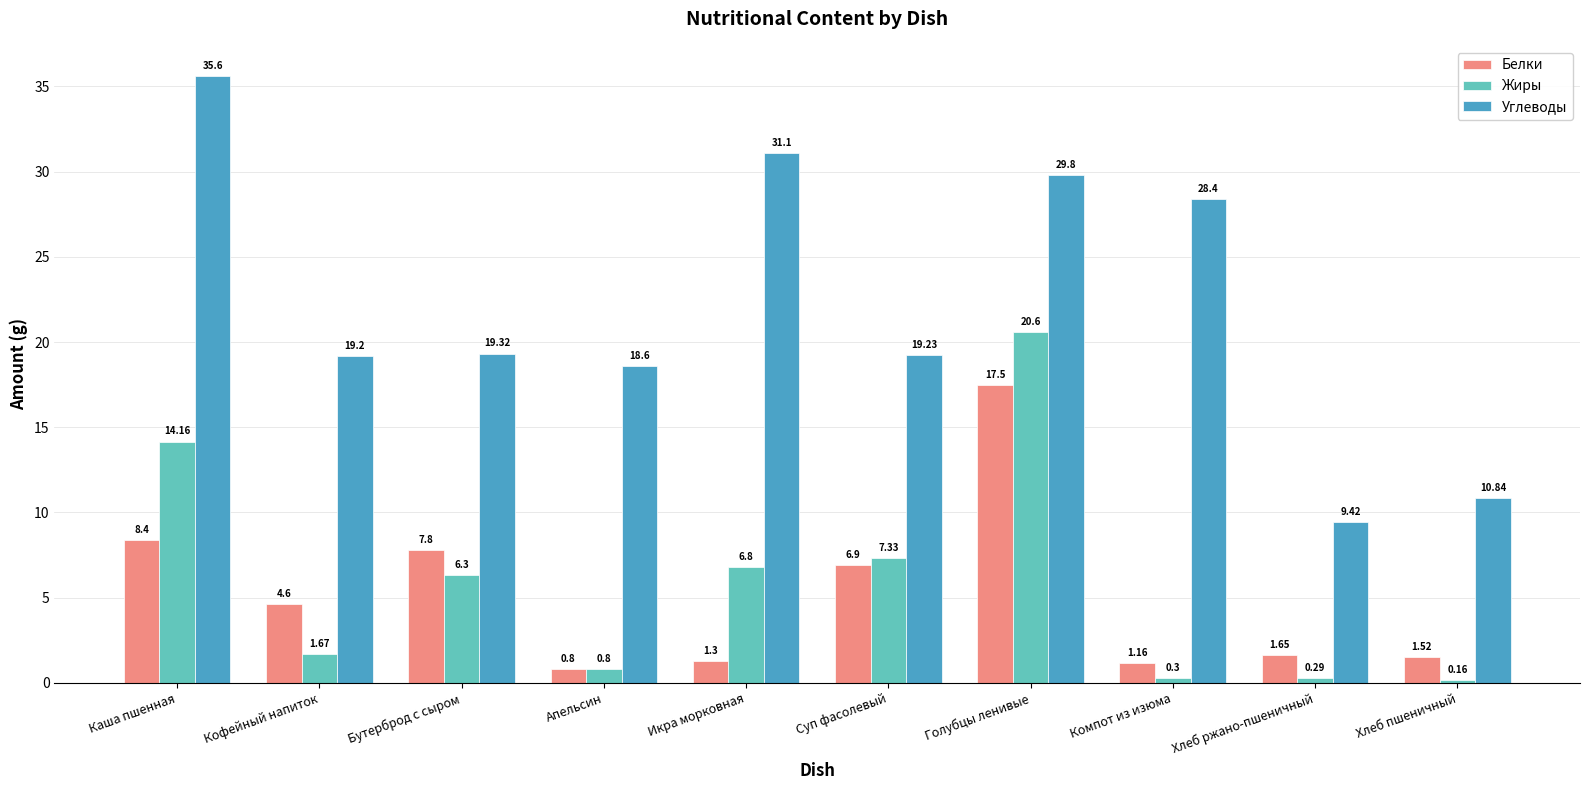

At which category does the chart reach its minimum across all series?

Хлеб пшеничный